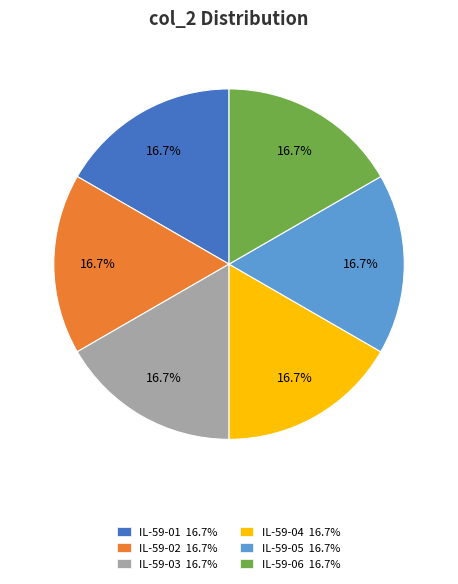

What is the ratio of the value at IL-59-05 to the value at IL-59-01?

1.0